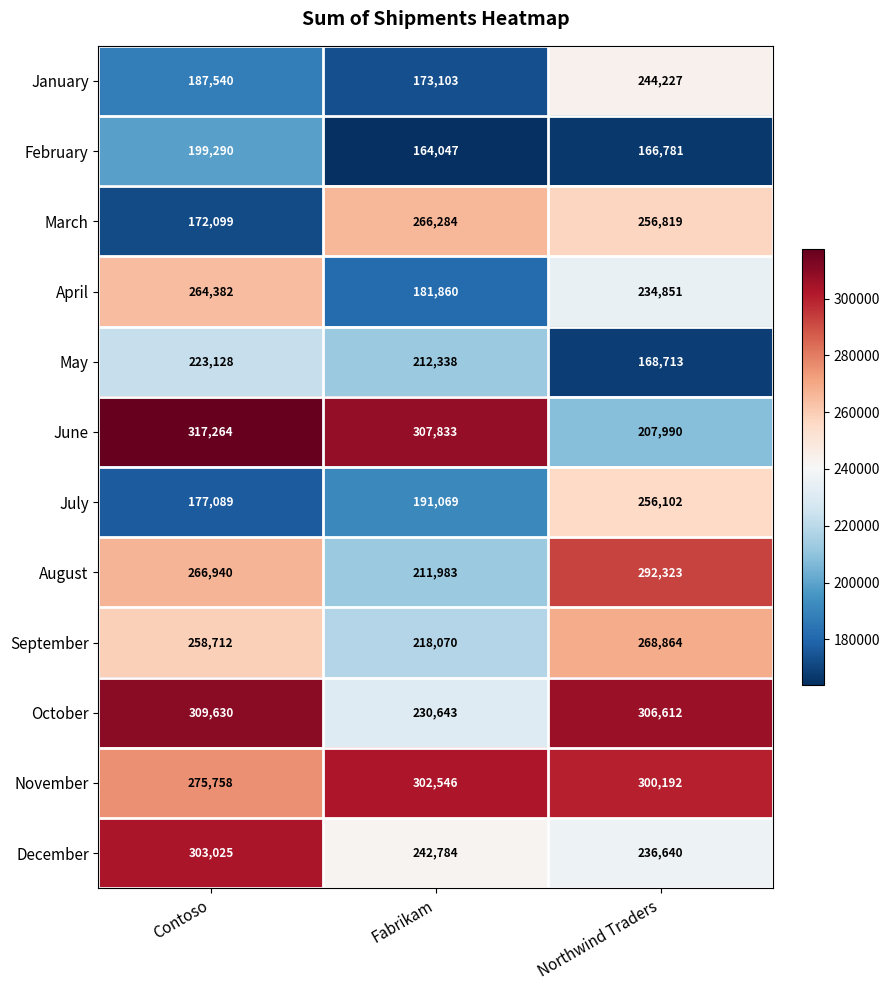

What is the average value of the September series?

248549